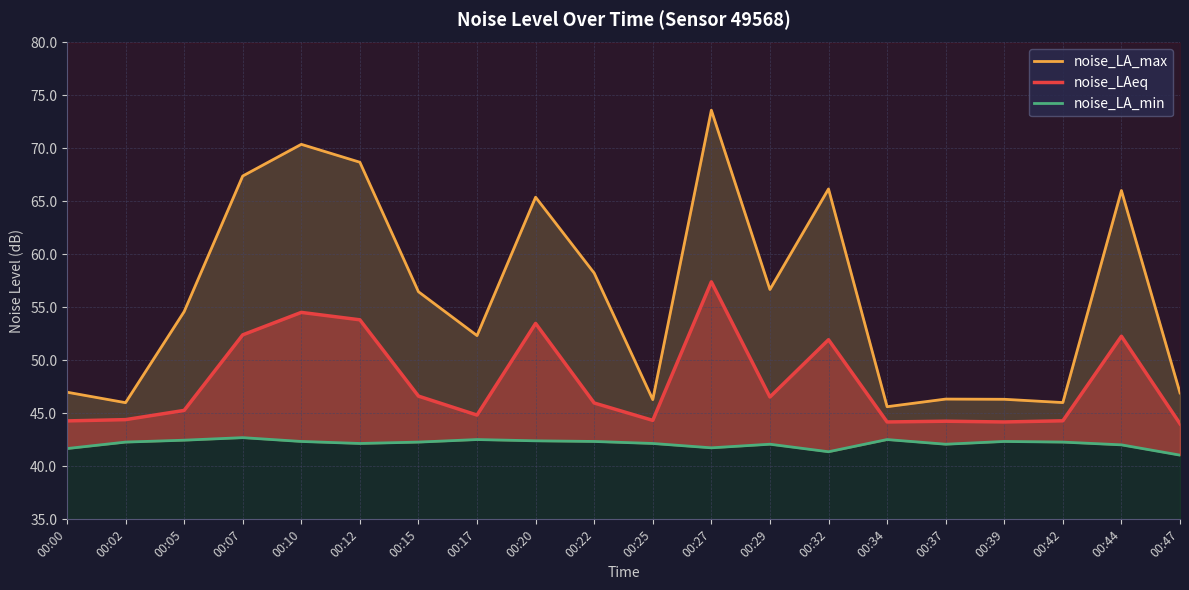

Reading left to right, transcribe all the data shown in this chart.

noise_LA_max: 00:00=47.0	00:02=46.0	00:05=54.6	00:07=67.4	00:10=70.4	00:12=68.7	00:15=56.5	00:17=52.3	00:20=65.4	00:22=58.2	00:25=46.3	00:27=73.6	00:29=56.7	00:32=66.2	00:34=45.6	00:37=46.4	00:39=46.3	00:42=46.0	00:44=66.0	00:47=46.9
noise_LAeq: 00:00=44.3	00:02=44.4	00:05=45.3	00:07=52.4	00:10=54.5	00:12=53.8	00:15=46.6	00:17=44.8	00:20=53.5	00:22=46.0	00:25=44.3	00:27=57.4	00:29=46.5	00:32=52.0	00:34=44.2	00:37=44.3	00:39=44.2	00:42=44.3	00:44=52.3	00:47=44.0
noise_LA_min: 00:00=41.7	00:02=42.3	00:05=42.5	00:07=42.7	00:10=42.4	00:12=42.2	00:15=42.3	00:17=42.5	00:20=42.4	00:22=42.4	00:25=42.2	00:27=41.8	00:29=42.1	00:32=41.4	00:34=42.5	00:37=42.1	00:39=42.4	00:42=42.3	00:44=42.0	00:47=41.1